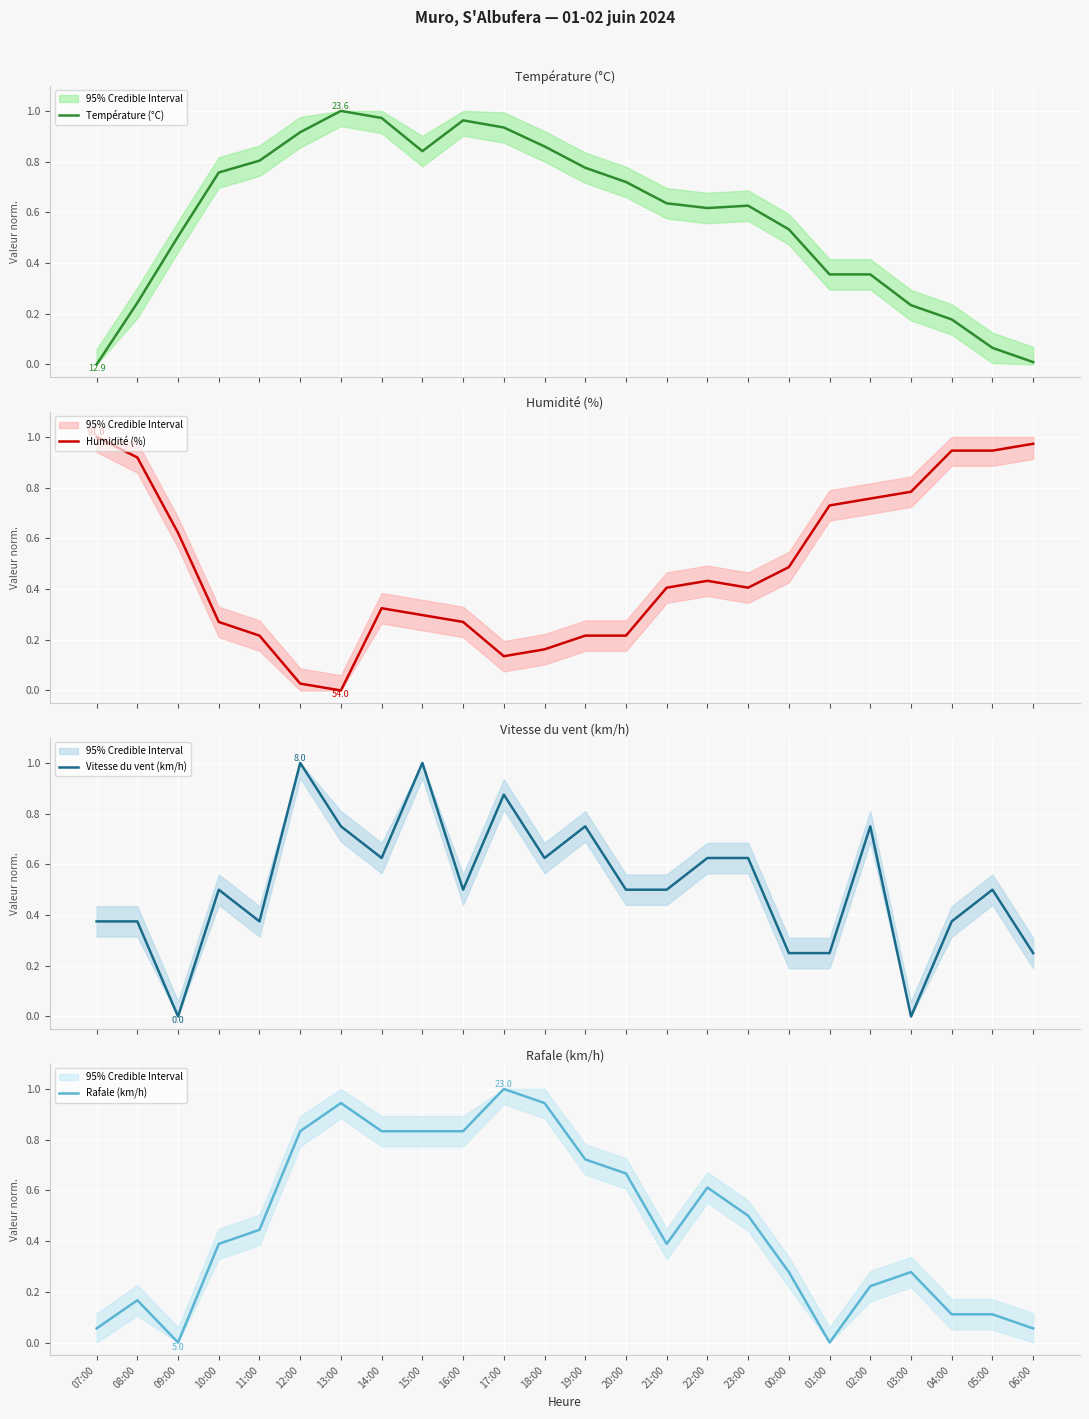

Reading right to left, transcribe all the data shown in this chart.

Température (°C): 06:00=0.0	05:00=0.1	04:00=0.2	03:00=0.2	02:00=0.4	01:00=0.4	00:00=0.5	23:00=0.6	22:00=0.6	21:00=0.6	20:00=0.7	19:00=0.8	18:00=0.9	17:00=0.9	16:00=1.0	15:00=0.8	14:00=1.0	13:00=1.0	12:00=0.9	11:00=0.8	10:00=0.8	09:00=0.5	08:00=0.2	07:00=0.0
Humidité (%): 06:00=1.0	05:00=0.9	04:00=0.9	03:00=0.8	02:00=0.8	01:00=0.7	00:00=0.5	23:00=0.4	22:00=0.4	21:00=0.4	20:00=0.2	19:00=0.2	18:00=0.2	17:00=0.1	16:00=0.3	15:00=0.3	14:00=0.3	13:00=0.0	12:00=0.0	11:00=0.2	10:00=0.3	09:00=0.6	08:00=0.9	07:00=1.0
Vitesse du vent (km/h): 06:00=0.2	05:00=0.5	04:00=0.4	03:00=0.0	02:00=0.8	01:00=0.2	00:00=0.2	23:00=0.6	22:00=0.6	21:00=0.5	20:00=0.5	19:00=0.8	18:00=0.6	17:00=0.9	16:00=0.5	15:00=1.0	14:00=0.6	13:00=0.8	12:00=1.0	11:00=0.4	10:00=0.5	09:00=0.0	08:00=0.4	07:00=0.4
Rafale (km/h): 06:00=0.1	05:00=0.1	04:00=0.1	03:00=0.3	02:00=0.2	01:00=0.0	00:00=0.3	23:00=0.5	22:00=0.6	21:00=0.4	20:00=0.7	19:00=0.7	18:00=0.9	17:00=1.0	16:00=0.8	15:00=0.8	14:00=0.8	13:00=0.9	12:00=0.8	11:00=0.4	10:00=0.4	09:00=0.0	08:00=0.2	07:00=0.1